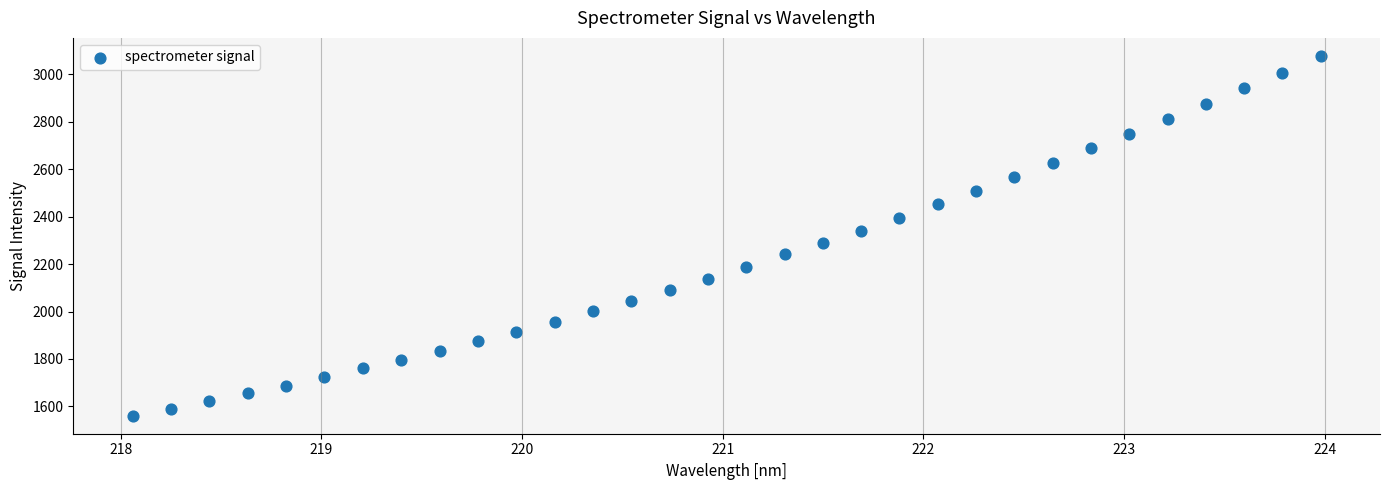

What is the range of Y values (max minus min)?

1516.9